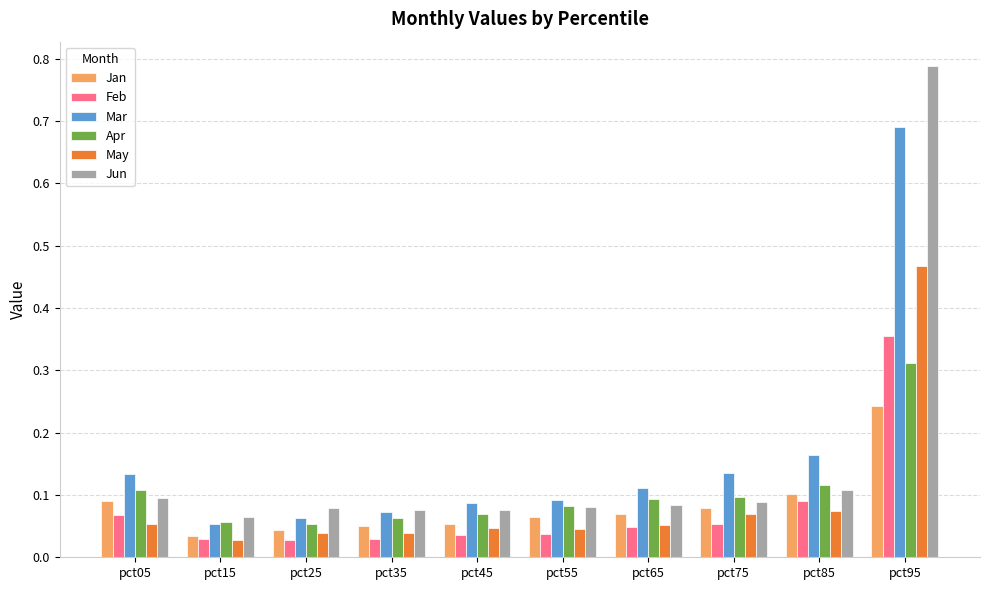

At how many categories does at least one series exceed 0?

10